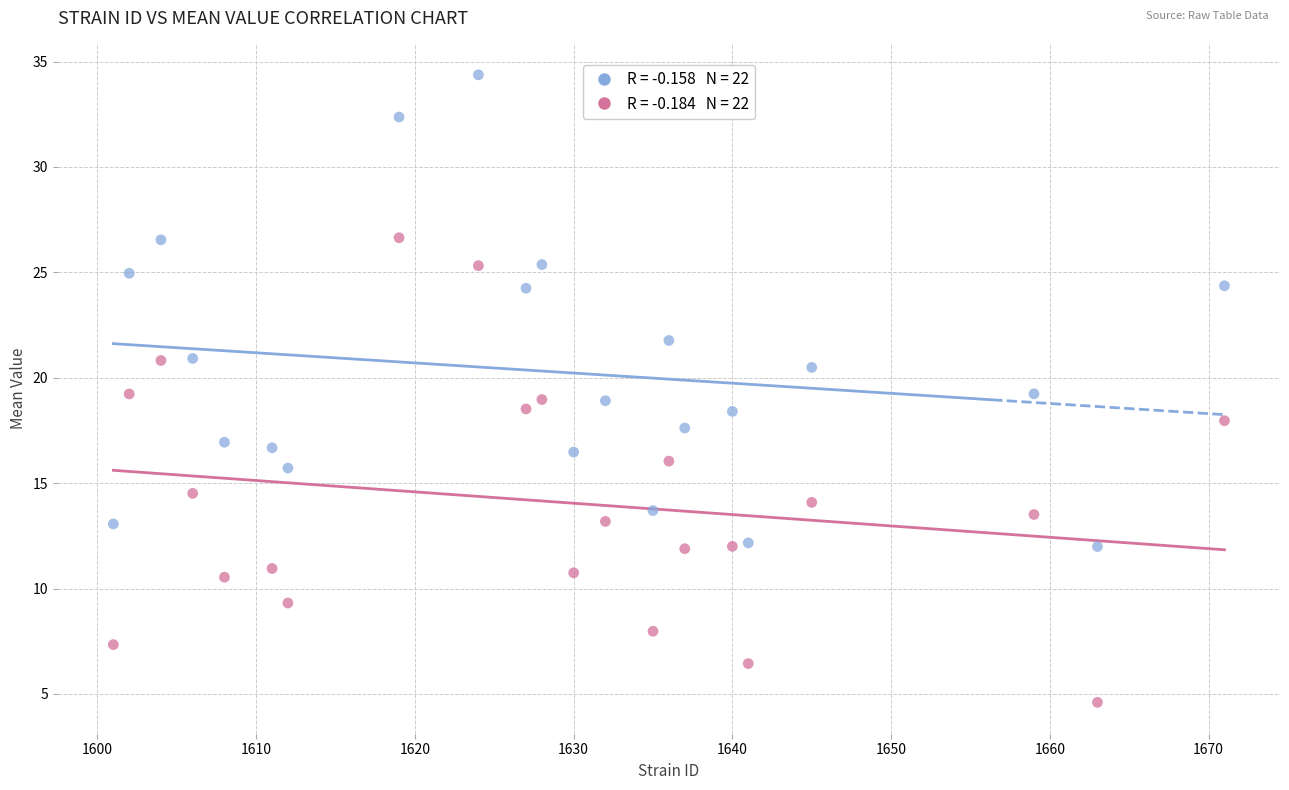

Across all data points, what is the range of Y values (max minus min)?

29.8